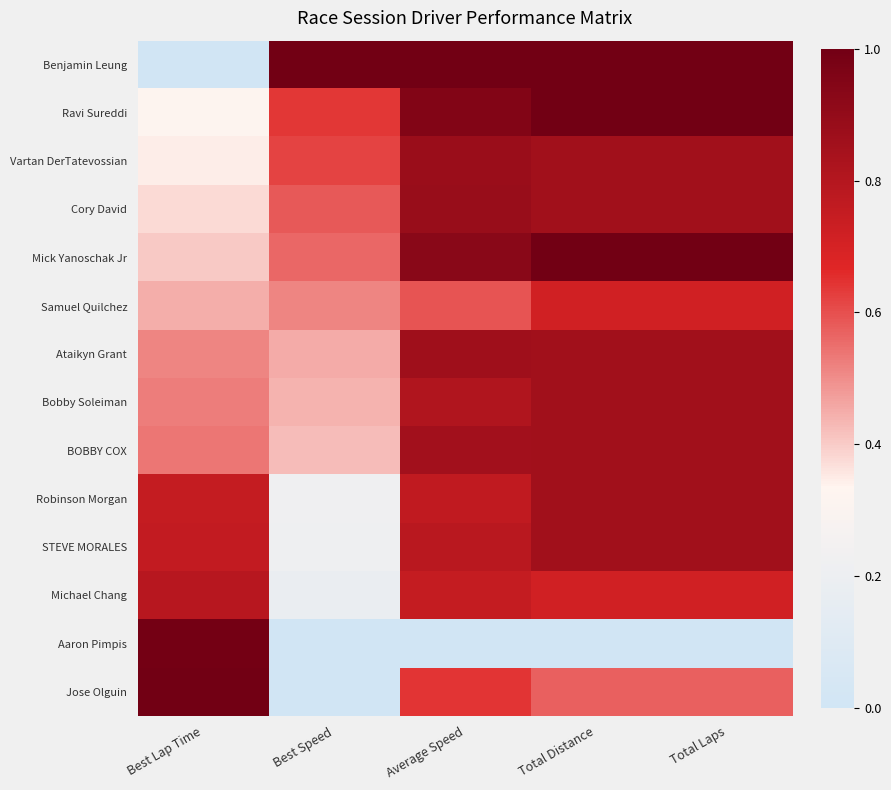

What is the difference between the highest and lowest values at Best Lap Time?

1.0